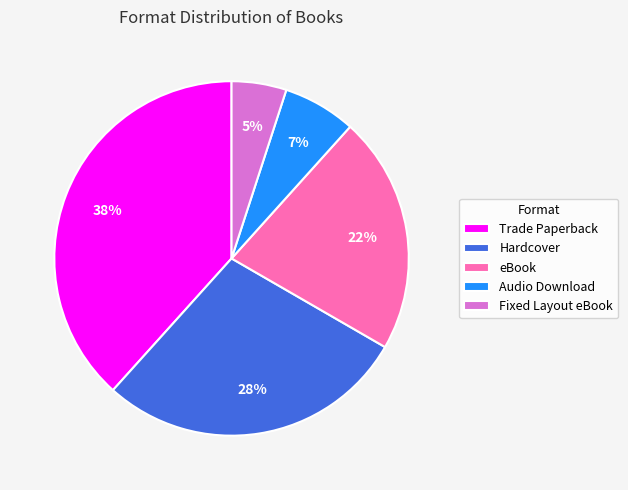

To the nearest percent, what percentage of the pie is Trade Paperback?

38%